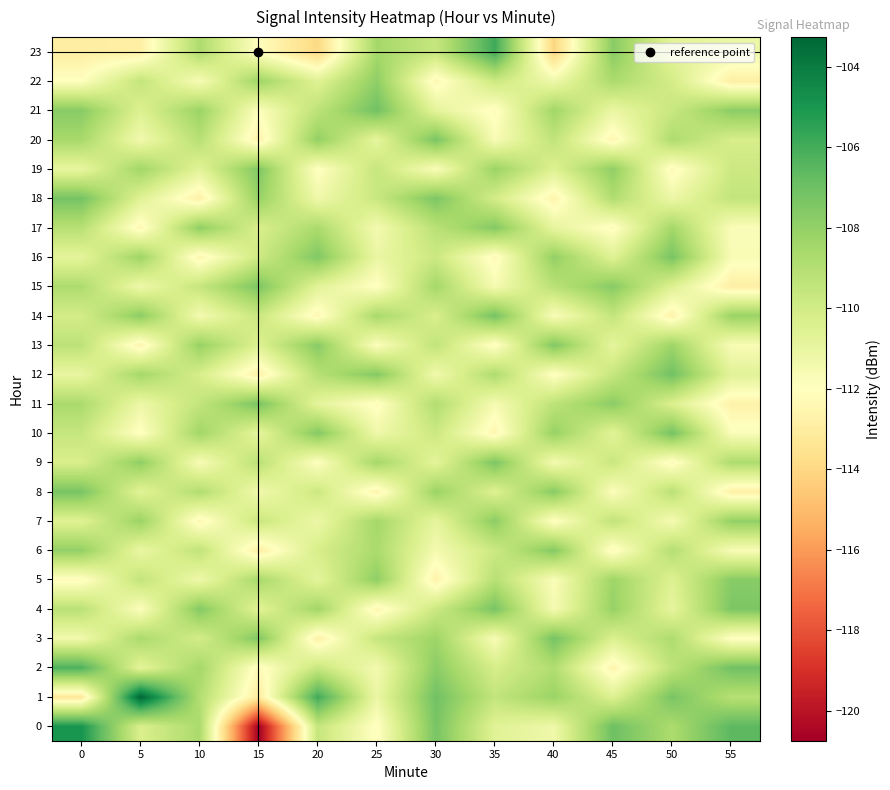

Count the number of data series in this chart.

24